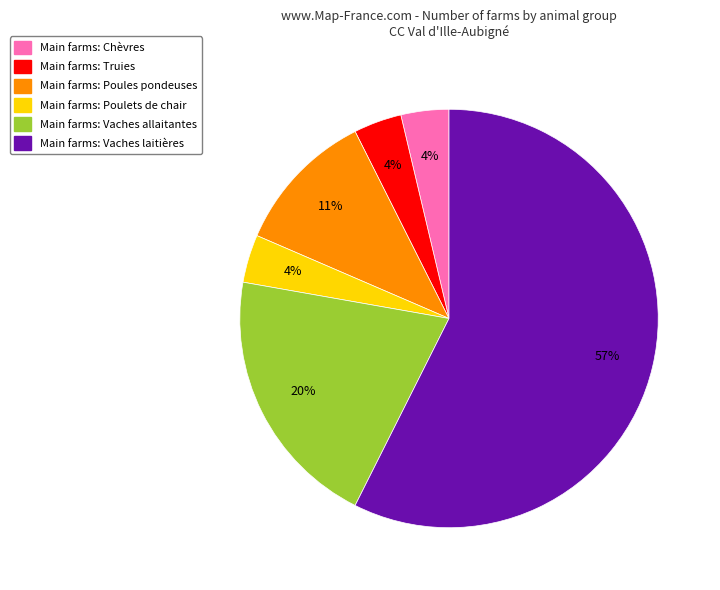

Which slice is the largest?

Main farms: Vaches laitières